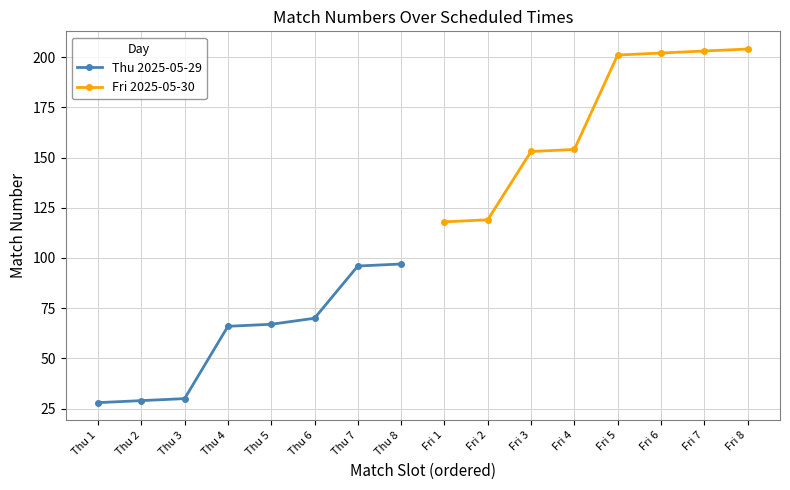

How many values in the Thu 2025-05-29 series are below 67?

4